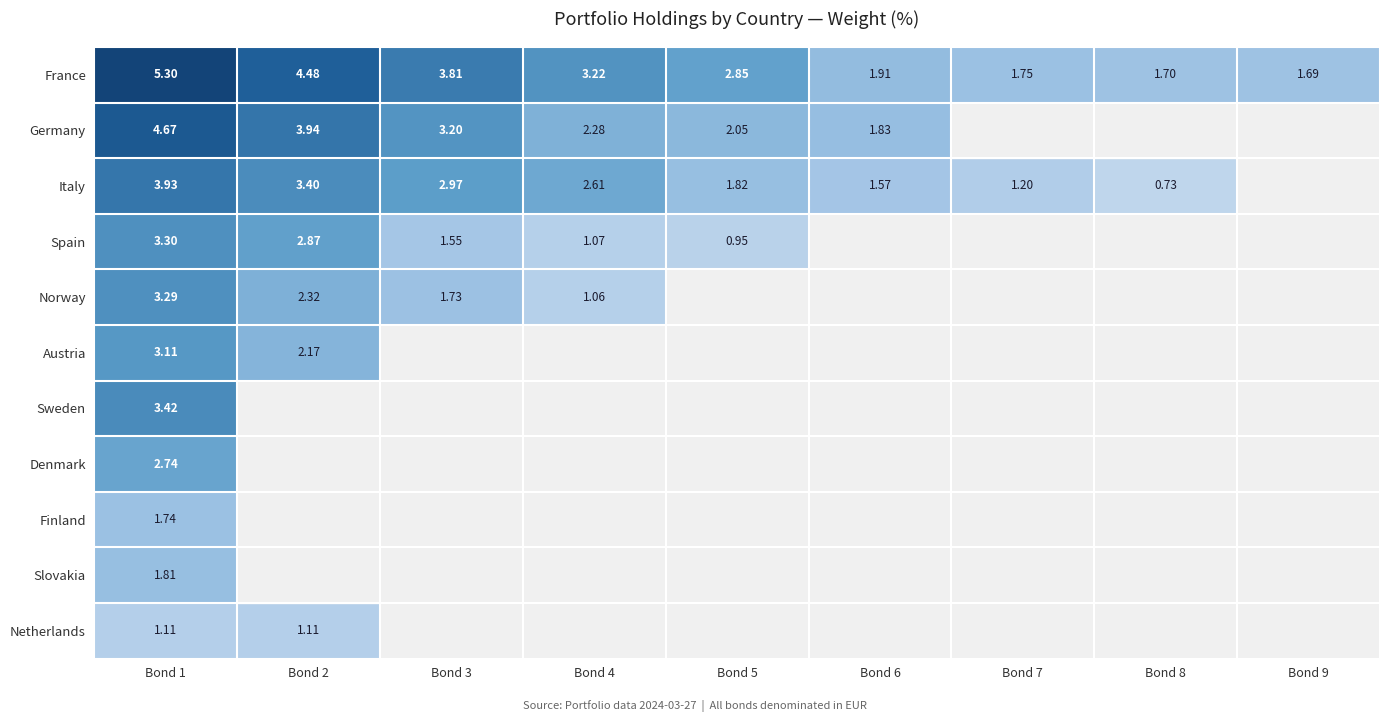

Rank the series at Bond 1 from highest to lowest value.

France, Germany, Italy, Sweden, Spain, Norway, Austria, Denmark, Slovakia, Finland, Netherlands